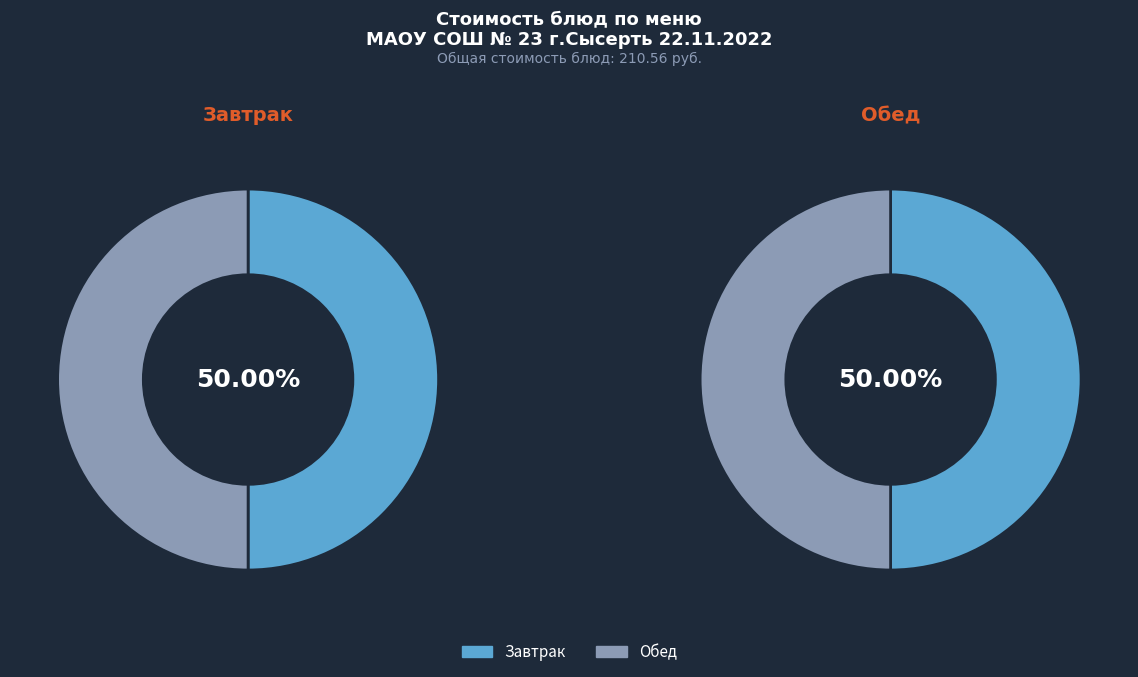

Is there any slice that represents more than half of the pie?

No